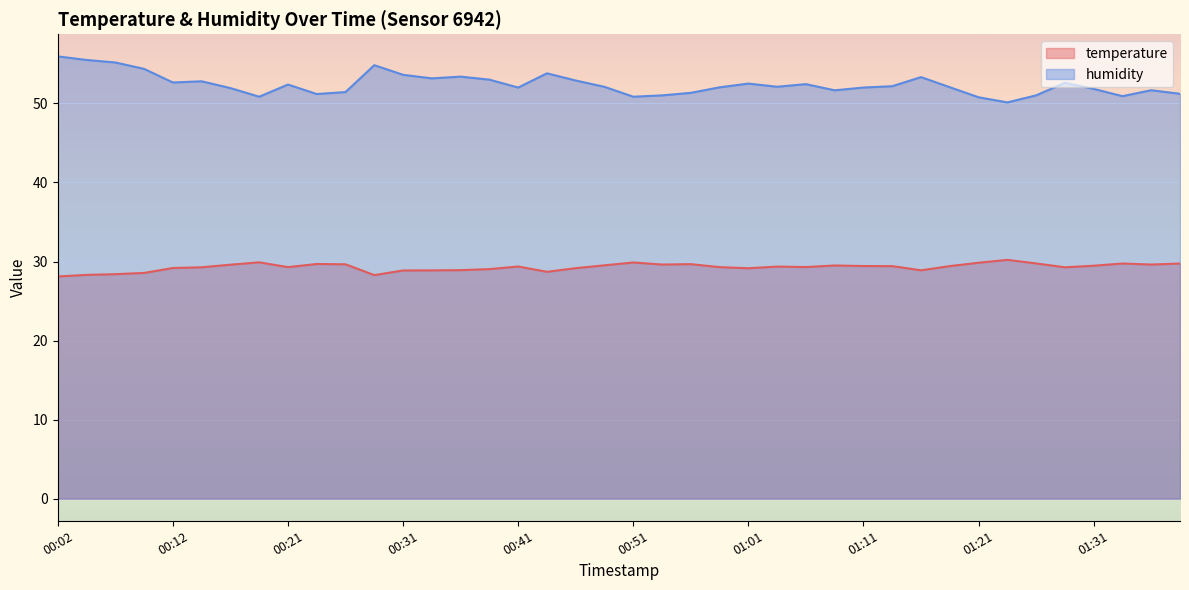

True or false: temperature has a value of 46.8 at 00:21.

False